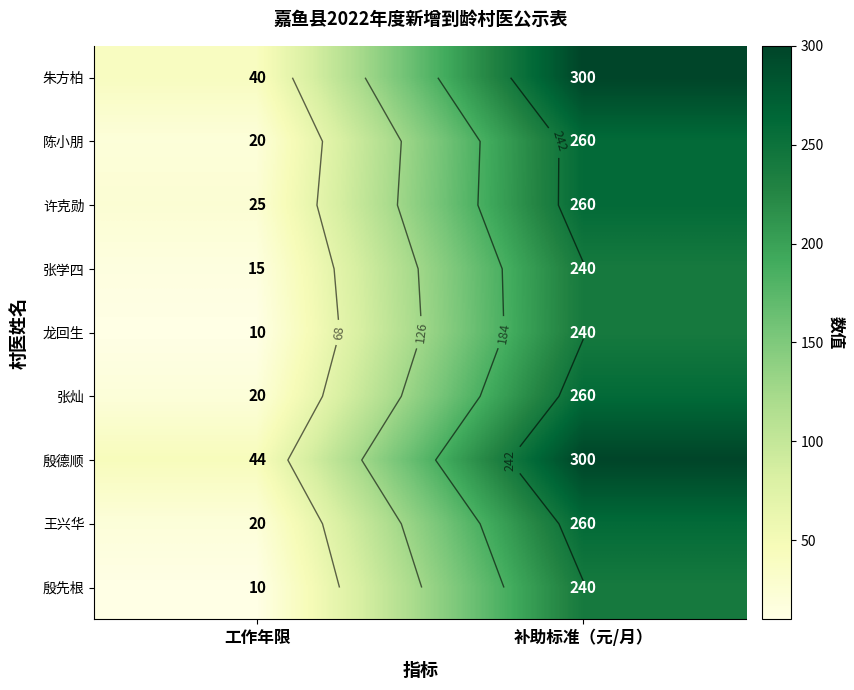

List the labels in order of 朱方柏 value, smallest first.

工作年限, 补助标准（元/月）